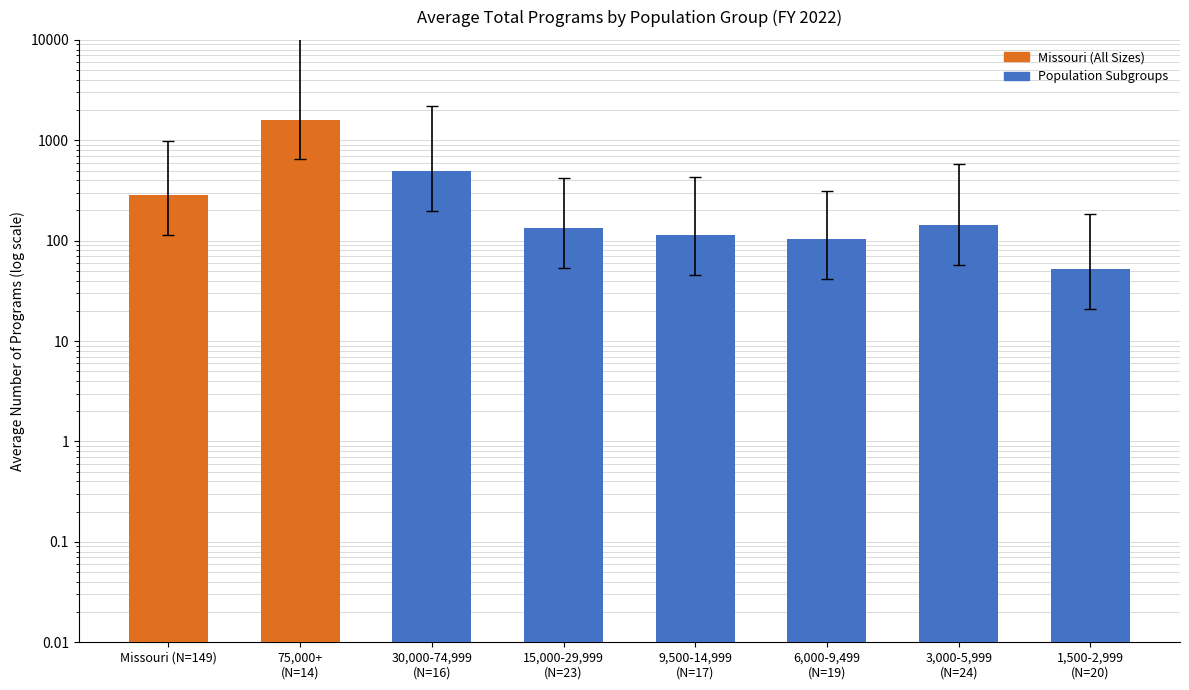

What is the change in value from 3,000-5,999
(N=24) to 1,500-2,999
(N=20)?

-91.5